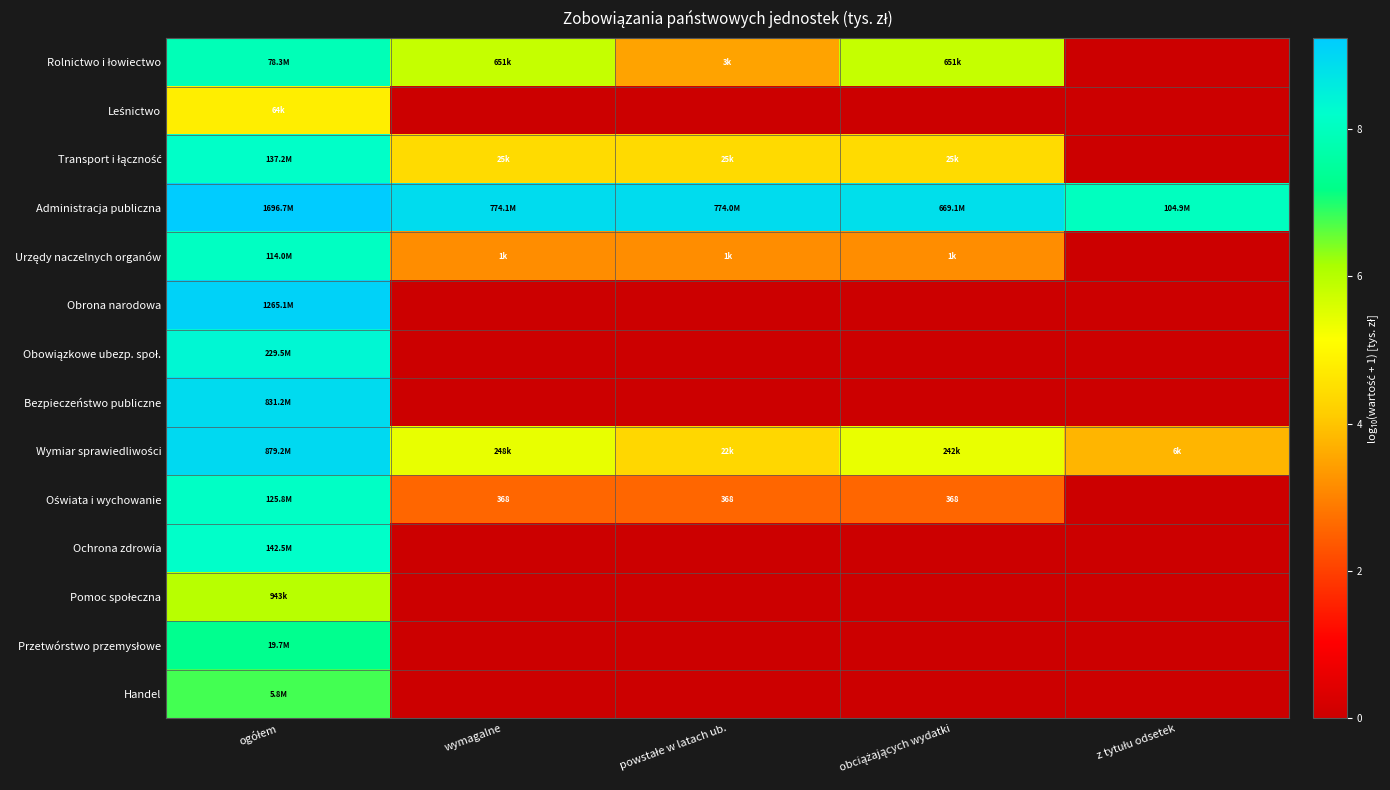

What is the difference between the highest and lowest values at ogółem?

4.4